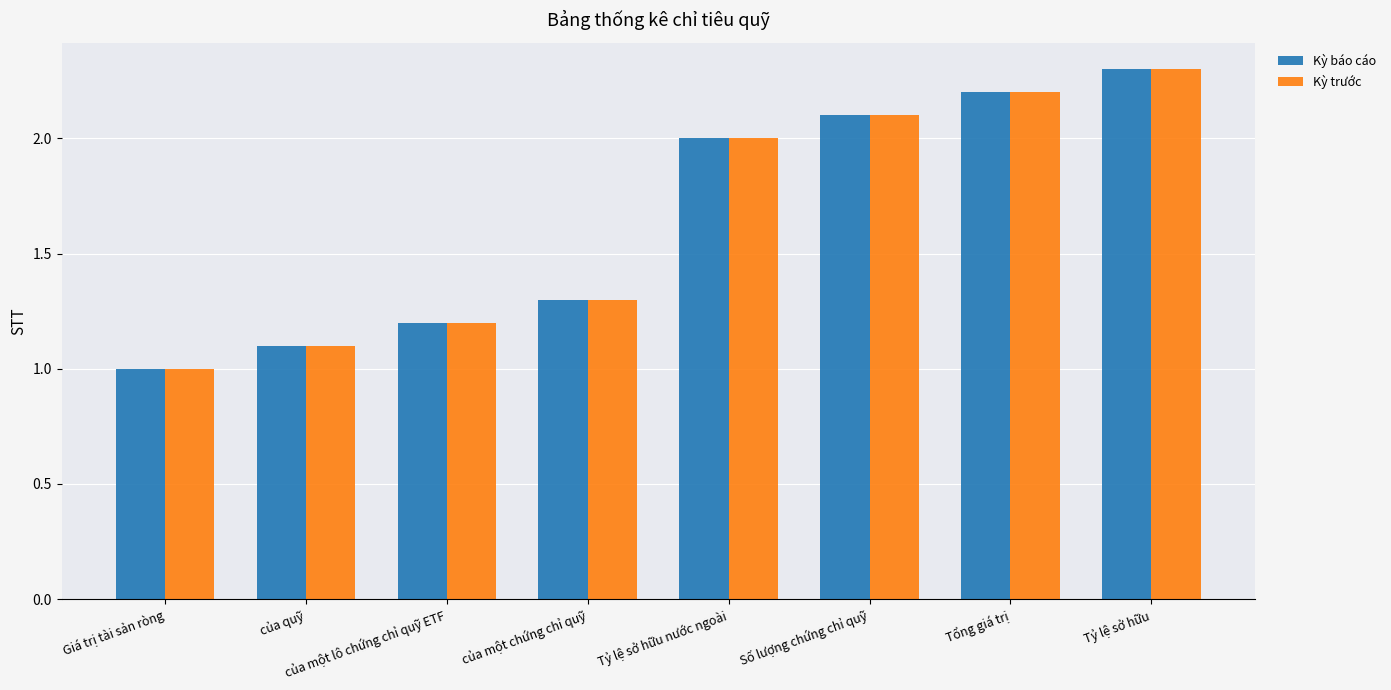

What position from the left is Giá trị tài sản ròng?

1